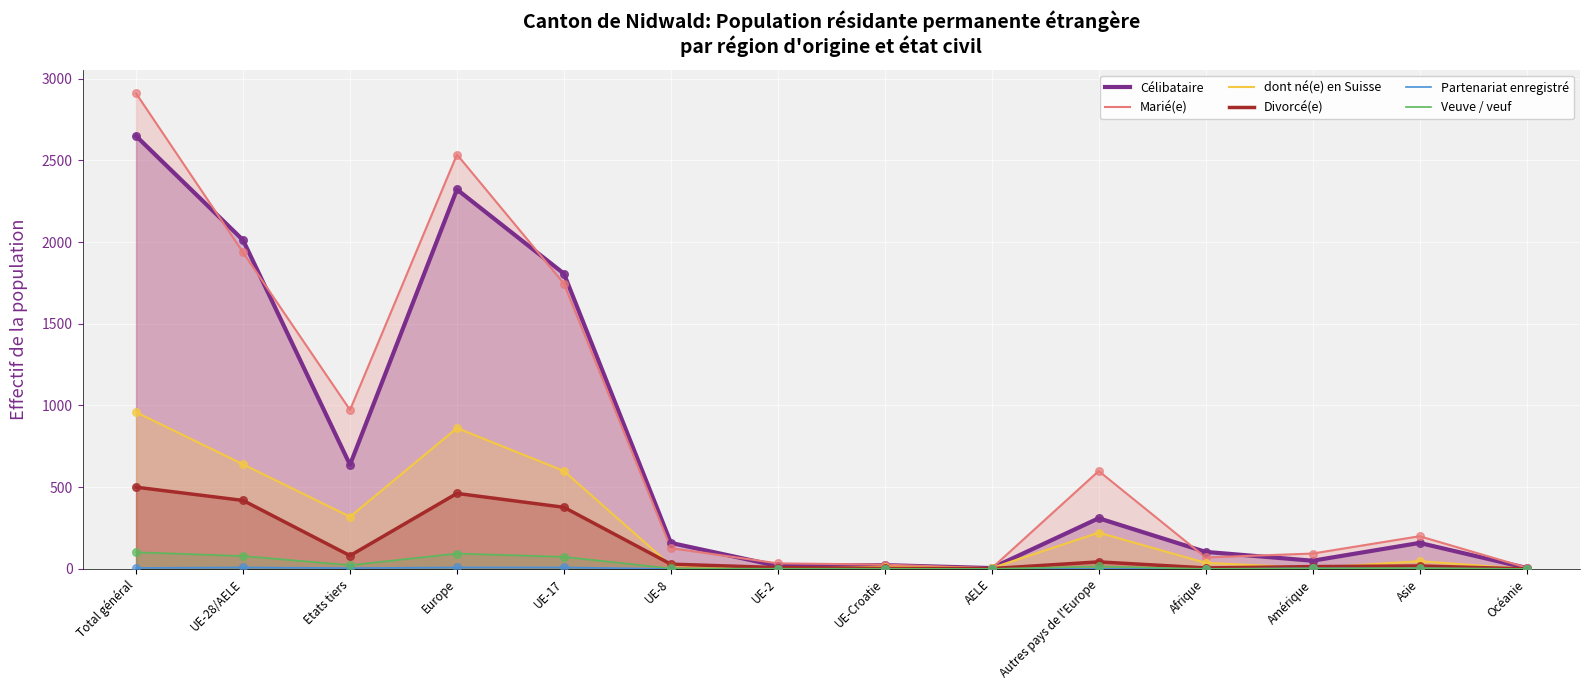

At which category is the sum across all series the highest?

Total général